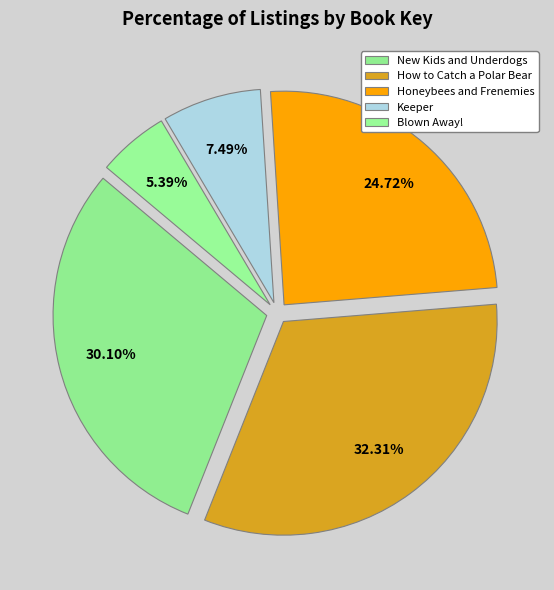

To the nearest percent, what portion does How to Catch a Polar Bear represent?

32%